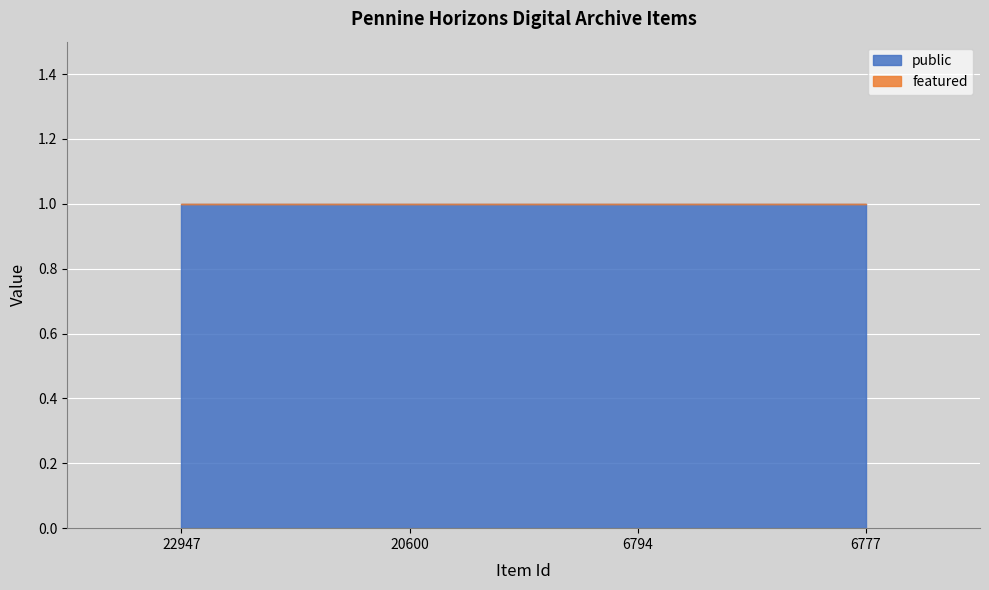

What is the sum of the public values at 22947 and 6777?

2